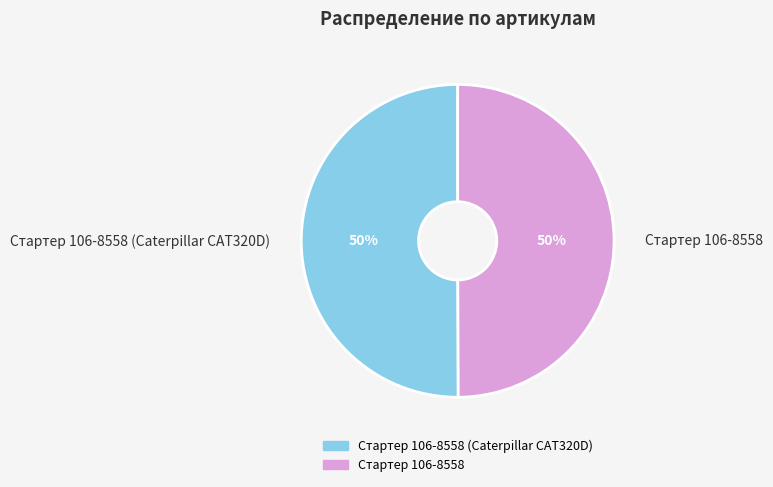

Is it true that Стартер 106-8558 is 50% of the pie?

True